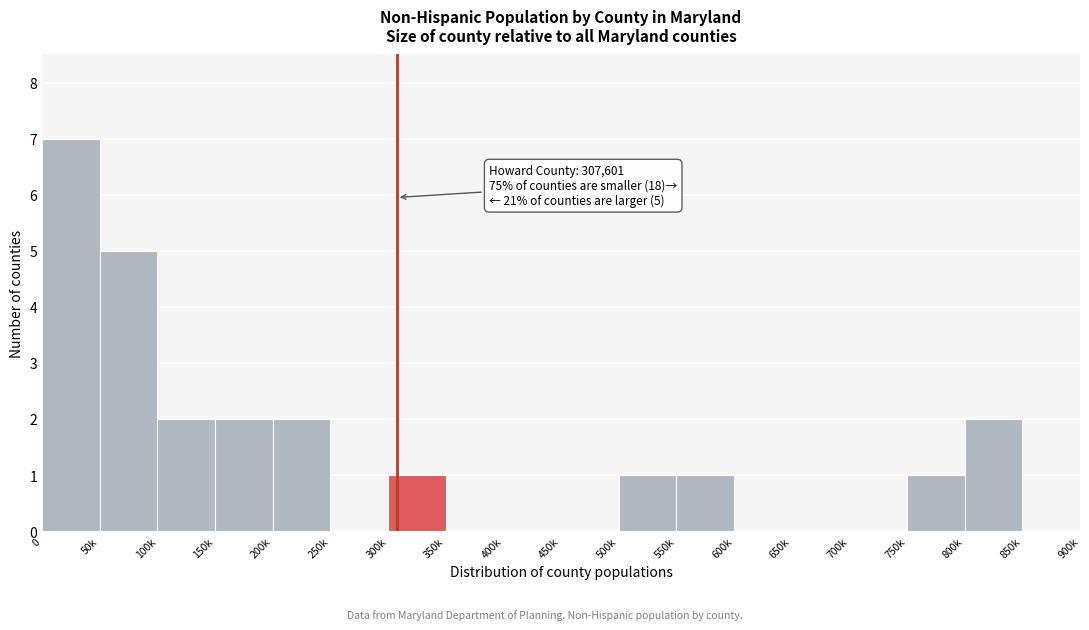

Reading left to right, extract all data points from this chart.

0=7	50k=5	100k=2	150k=2	200k=2	250k=0	300k=1	350k=0	400k=0	450k=0	500k=1	550k=1	600k=0	650k=0	700k=0	750k=1	800k=2	850k=0